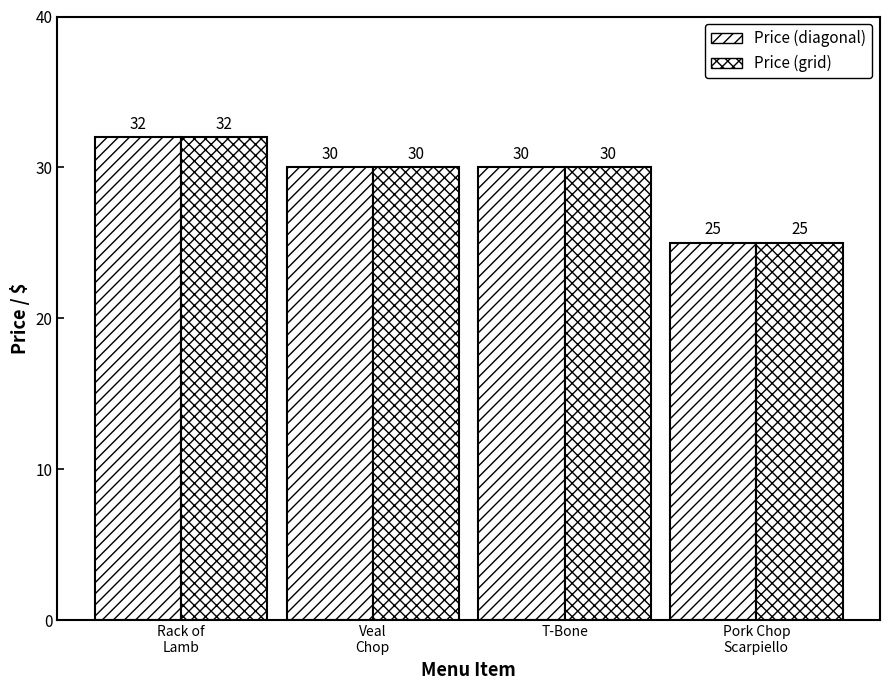

How many groups of bars are there?

4